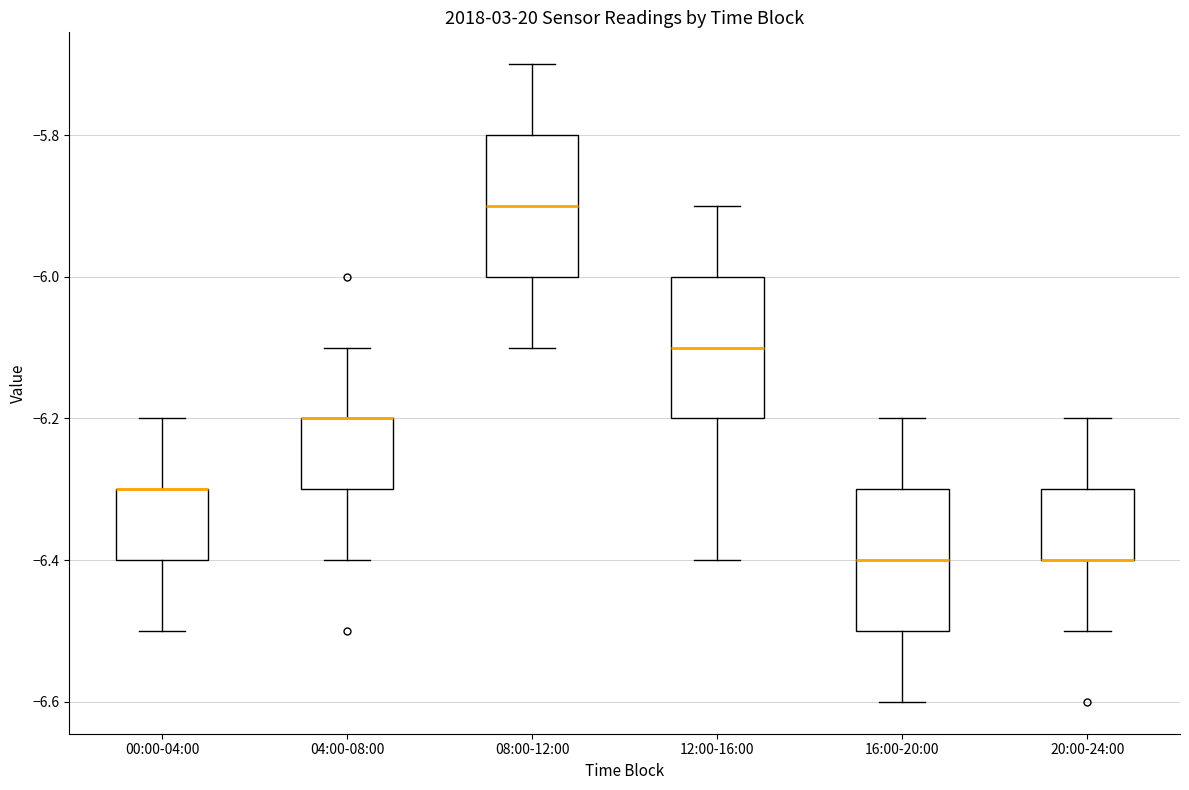

Where is the lower edge of the box for 08:00-12:00 on the y-axis? The values are not printed on the chart, so give them approximately, as read against the axis.

-6.0